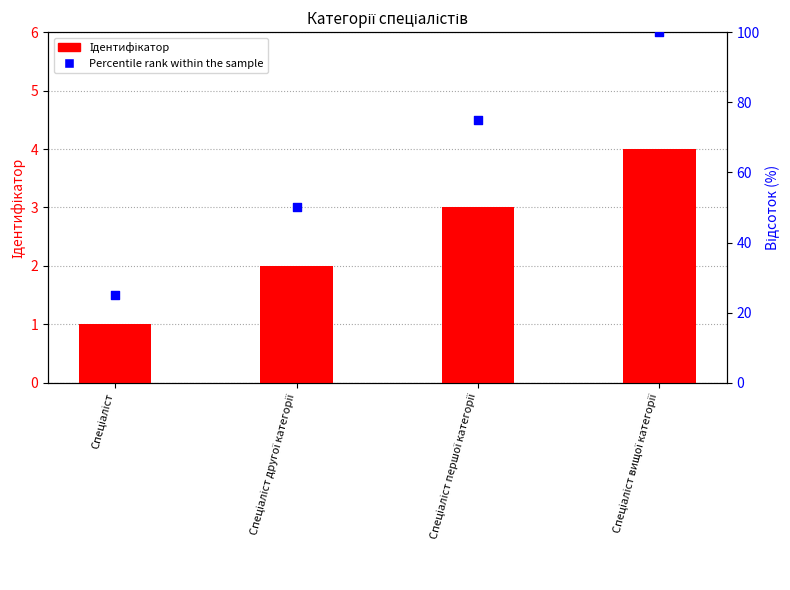

What is the total value across all series at Спеціаліст?

26